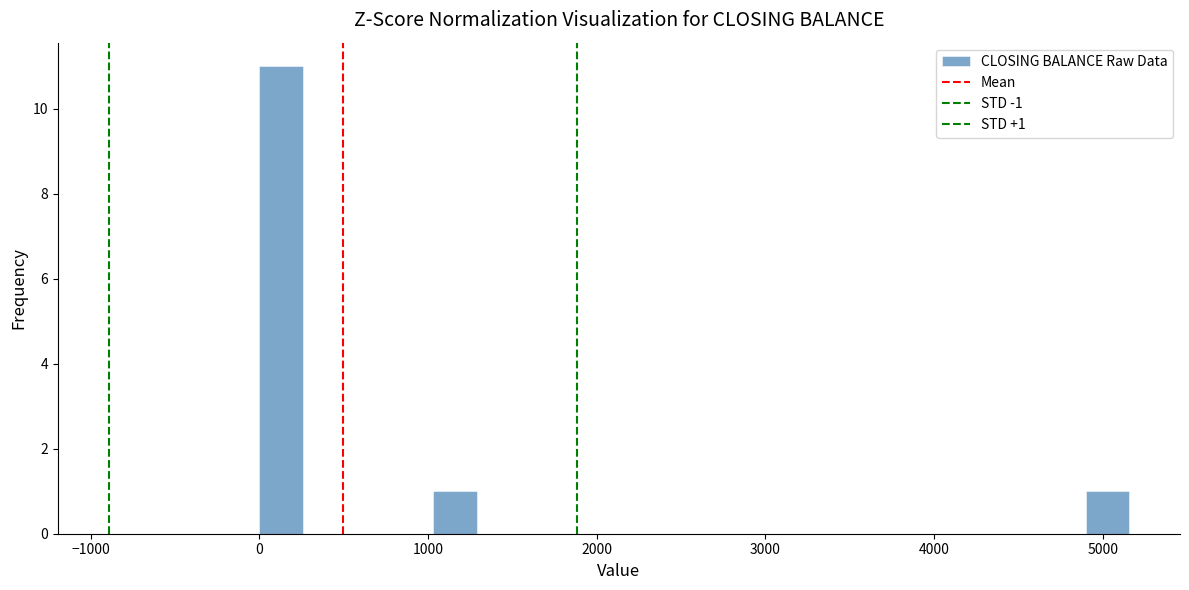

Around what value on the x-axis is the tallest bar? Give the approximate position of its centre, as read against the axis.

100